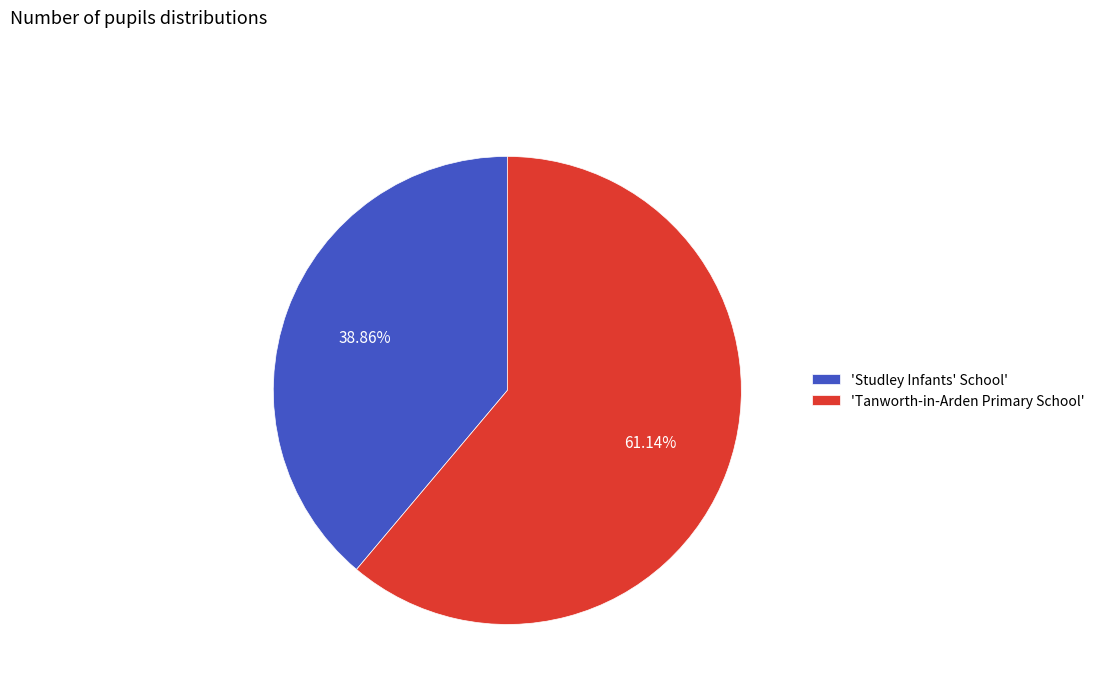

Is the sum of 'Studley Infants' School' and 'Tanworth-in-Arden Primary School' greater than half?

Yes